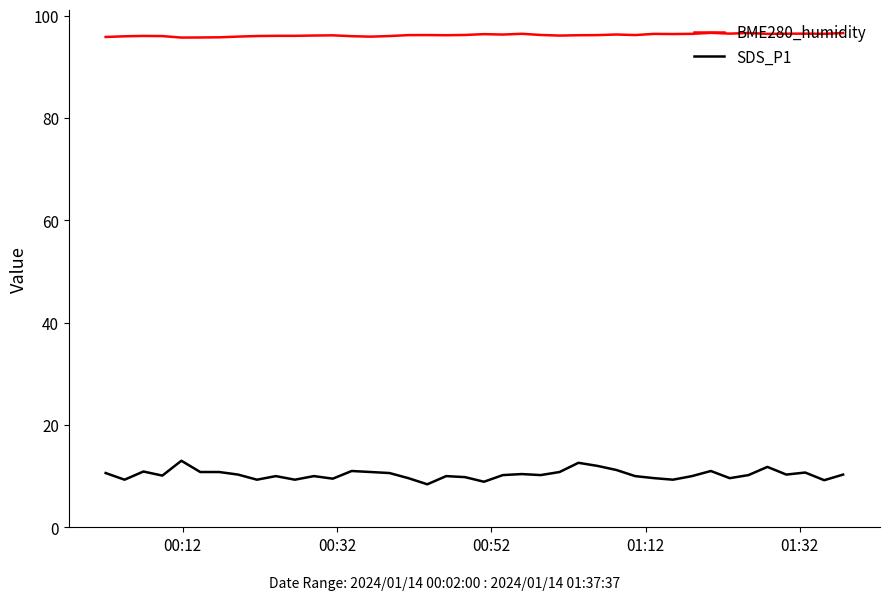

True or false: BME280_humidity and SDS_P1 cross at least once.

False